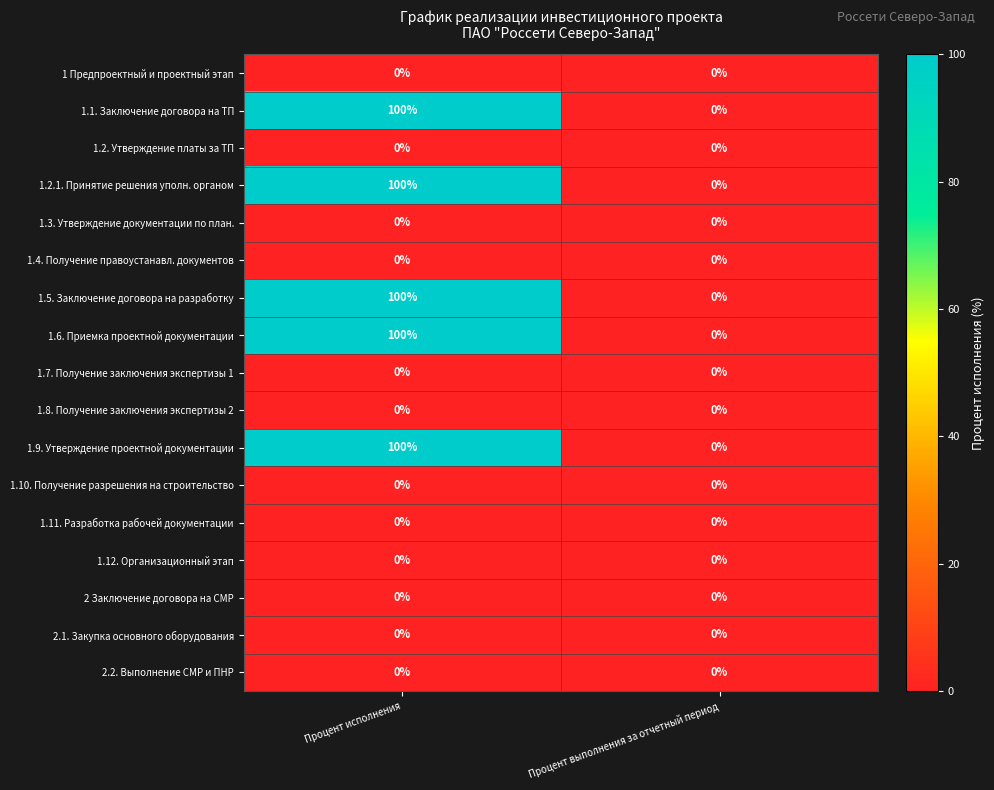

Which category has the highest value across all series?

Процент исполнения